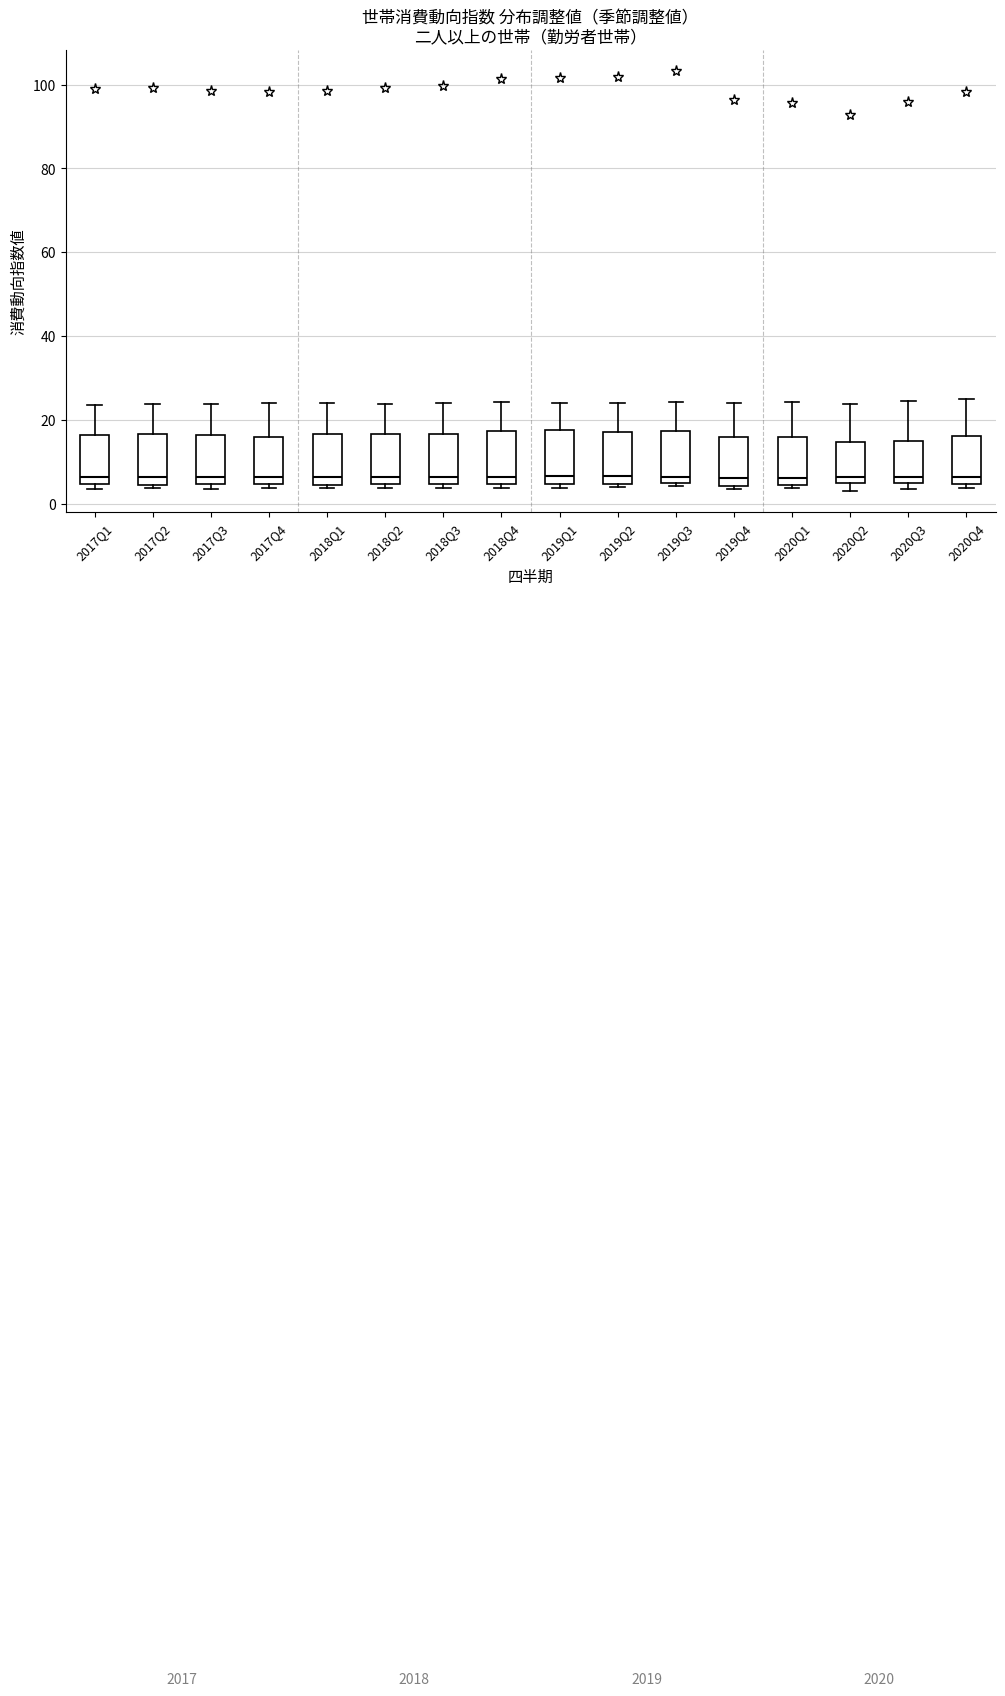

Reading left to right, transcribe this box plot: for each box, give where its median line is, the range the box spans, and where its two whiskers end, as read against the y-axis. The values are not printed on the chart, so give them approximately, as read against the axis.

2017Q1: median 6, box 4 to 16, whiskers 4 (just below the box's lower edge) to 24
2017Q2: median 6, box 4 to 16, whiskers 4 (just below the box's lower edge) to 24
2017Q3: median 6, box 4 to 16, whiskers 4 (just below the box's lower edge) to 24
2017Q4: median 6, box 4 to 16, whiskers 4 (just below the box's lower edge) to 24
2018Q1: median 6, box 4 to 16, whiskers 4 (just below the box's lower edge) to 24
2018Q2: median 6, box 4 to 16, whiskers 4 (just below the box's lower edge) to 24
2018Q3: median 6, box 4 to 16, whiskers 4 (just below the box's lower edge) to 24
2018Q4: median 6, box 4 to 18, whiskers 4 (just below the box's lower edge) to 24
2019Q1: median 6, box 4 to 18, whiskers 4 (just below the box's lower edge) to 24
2019Q2: median 6, box 4 to 18, whiskers 4 (just below the box's lower edge) to 24
2019Q3: median 6, box 4 to 18, whiskers 4 (just below the box's lower edge) to 24
2019Q4: median 6, box 4 to 16, whiskers 4 (just below the box's lower edge) to 24
2020Q1: median 6, box 4 to 16, whiskers 4 (just below the box's lower edge) to 24
2020Q2: median 6 (just above the box's lower edge), box 6 to 14, whiskers 2 to 24
2020Q3: median 6, box 4 to 16, whiskers 4 (just below the box's lower edge) to 24
2020Q4: median 6, box 4 to 16, whiskers 4 (just below the box's lower edge) to 24